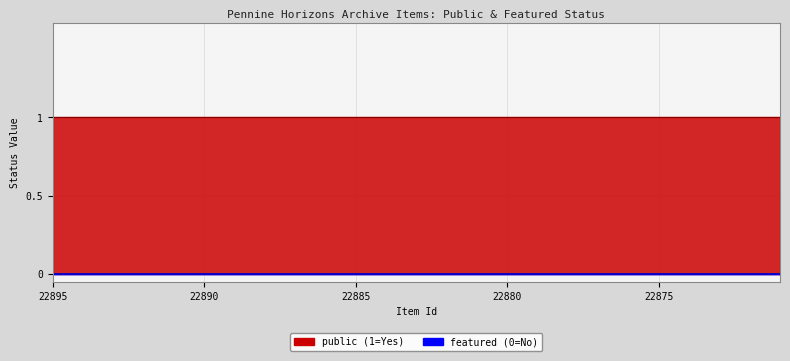

At which label is featured closest to 0?

22895